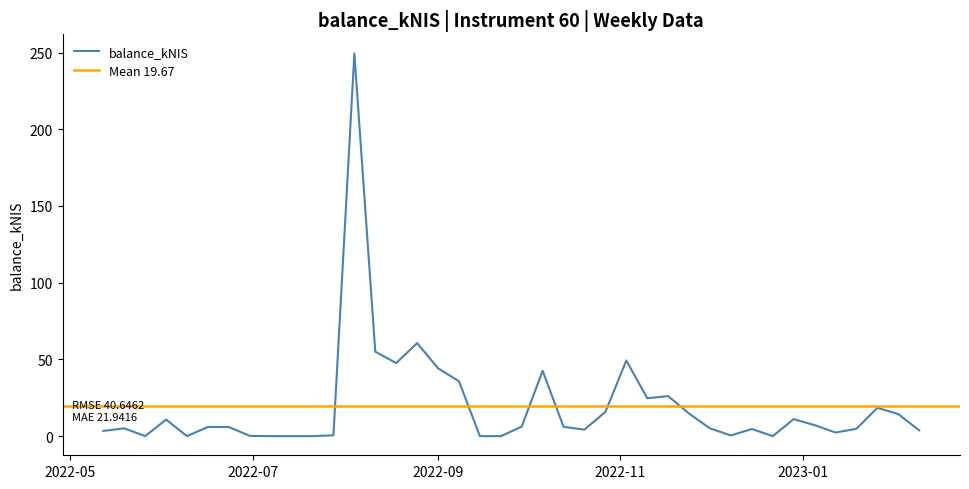

How many points are lower than both their immediate neighbors (excluding endpoints)?

8